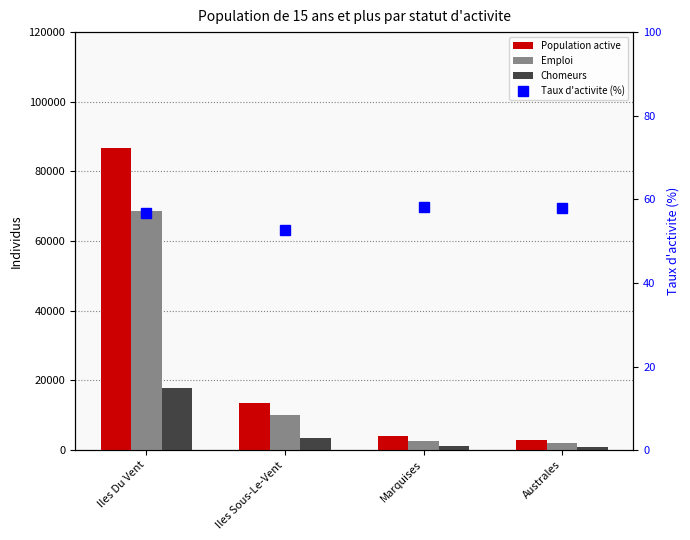

What is the total value across all series at Iles Sous-Le-Vent?

27312.6